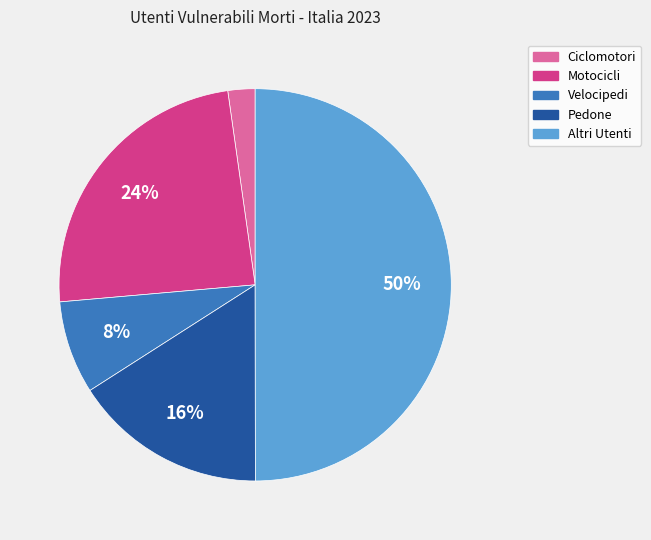

Count the number of slices in the pie.

5